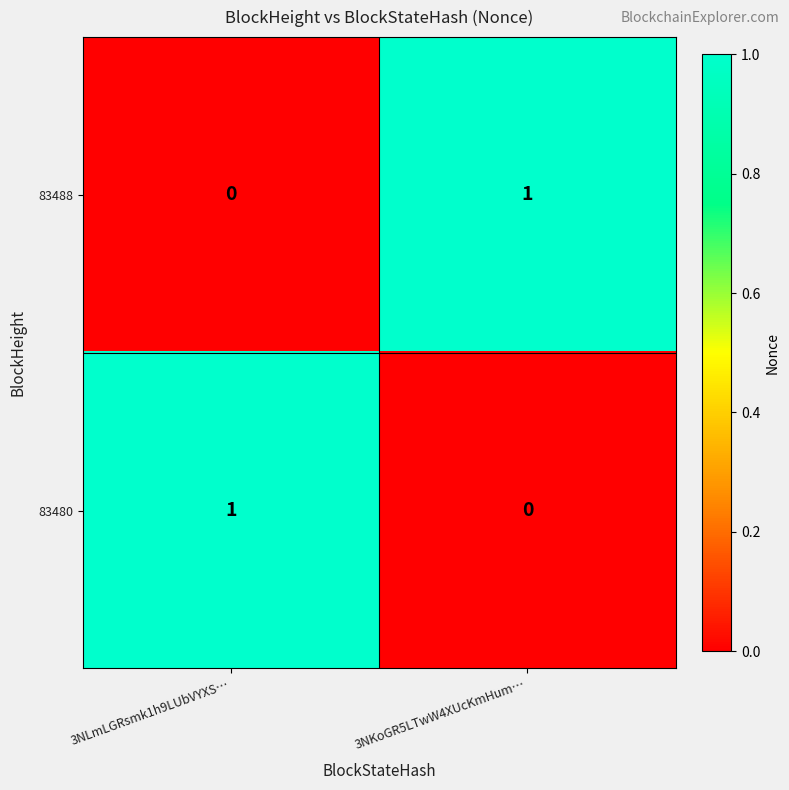

Rank the series at 3NLmLGRsmk1h9LUbVYXS… from lowest to highest value.

83488, 83480